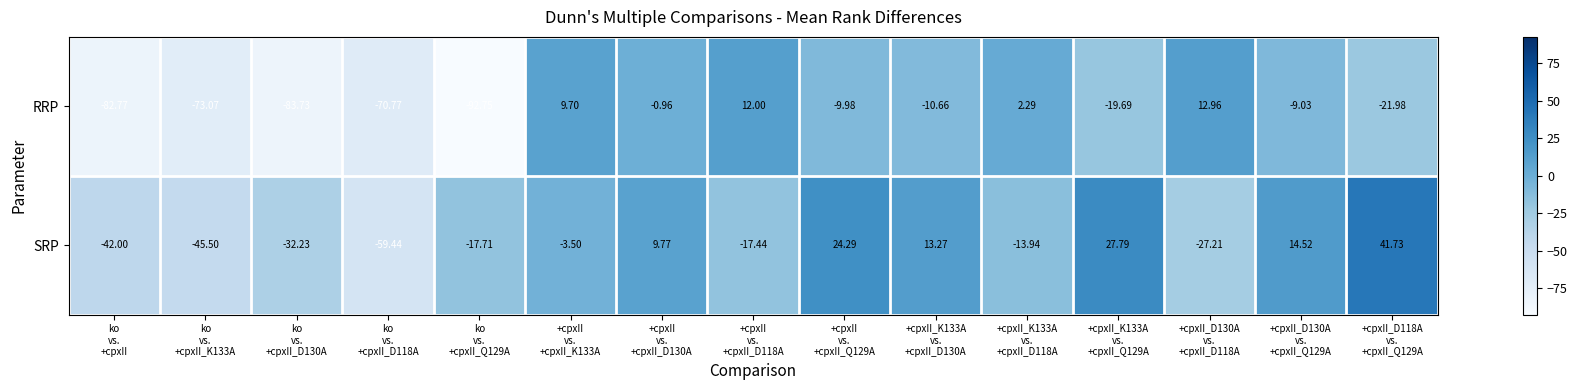

Which category has the lowest value across all series?

ko
vs.
+cpxII_Q129A